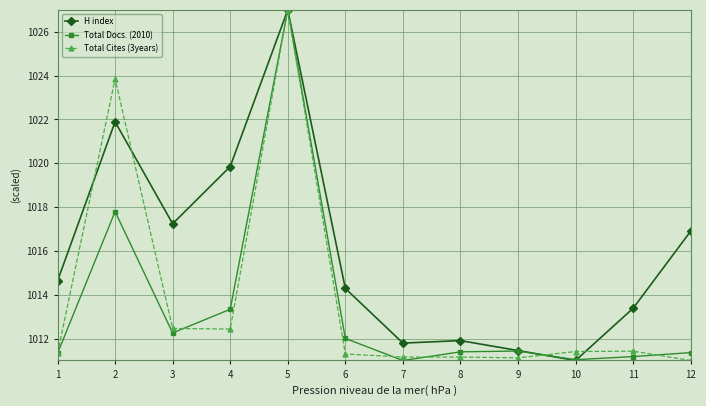

What is the sum of the H index values at 5 and 4?

2046.9